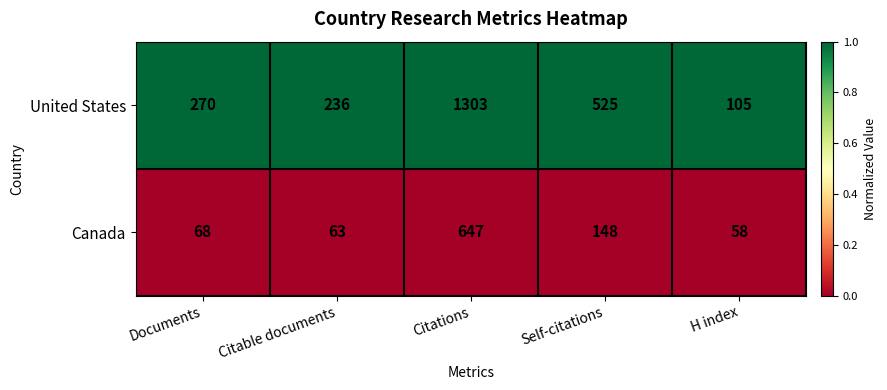

What value does the Canada series have at Documents, to the nearest 100?

100